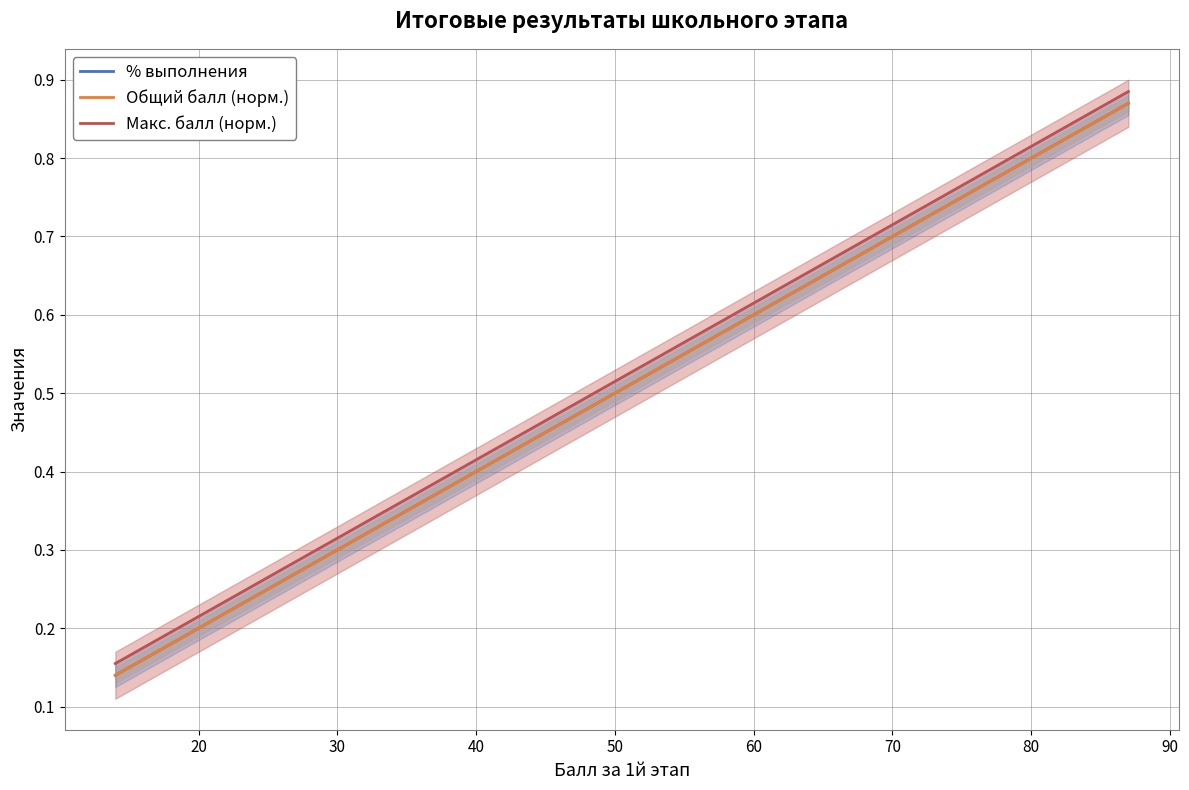

Does the chart display data point markers on the line(s)?

No